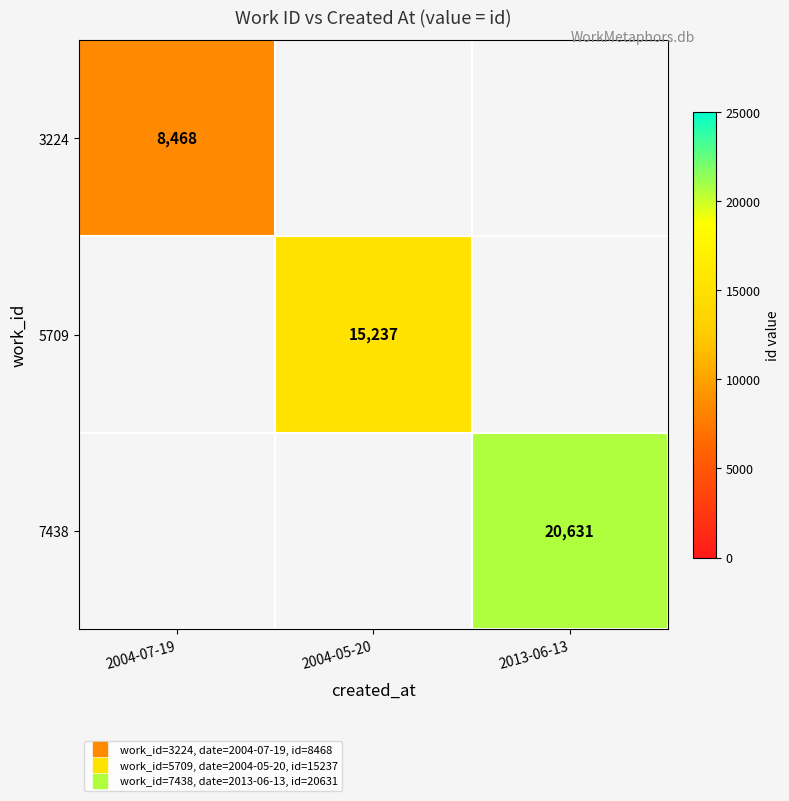

Is the value of 5709 at 2004-07-19 greater than the value of 7438 at 2013-06-13?

No